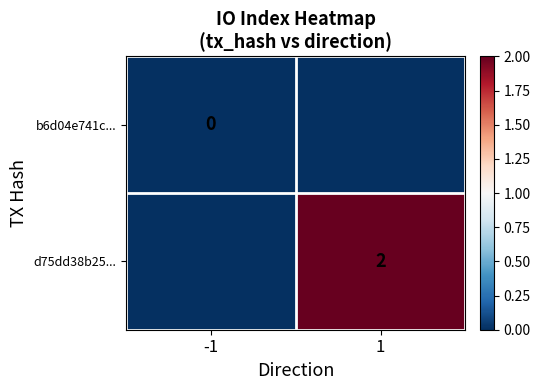

The d75dd38b25... series shows 4 at 1. True or false?

False